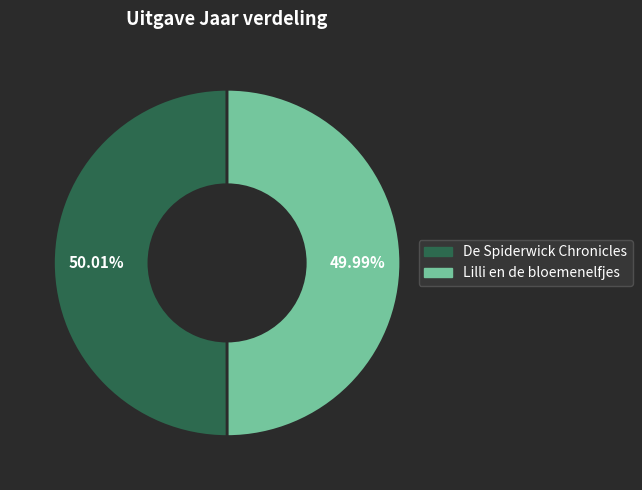

Does any single category account for the majority?

Yes